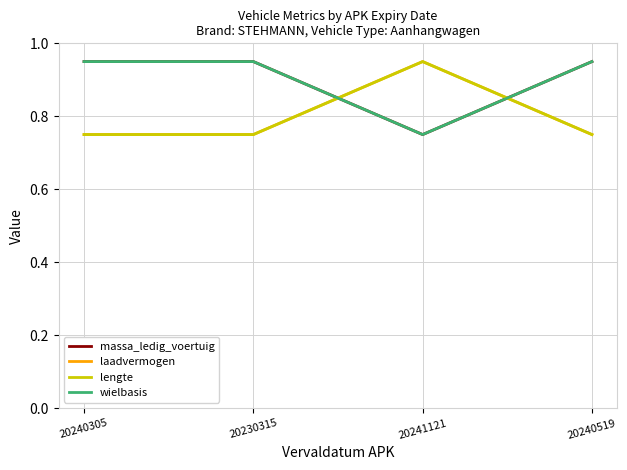

What is the lowest value of the laadvermogen series?

0.8